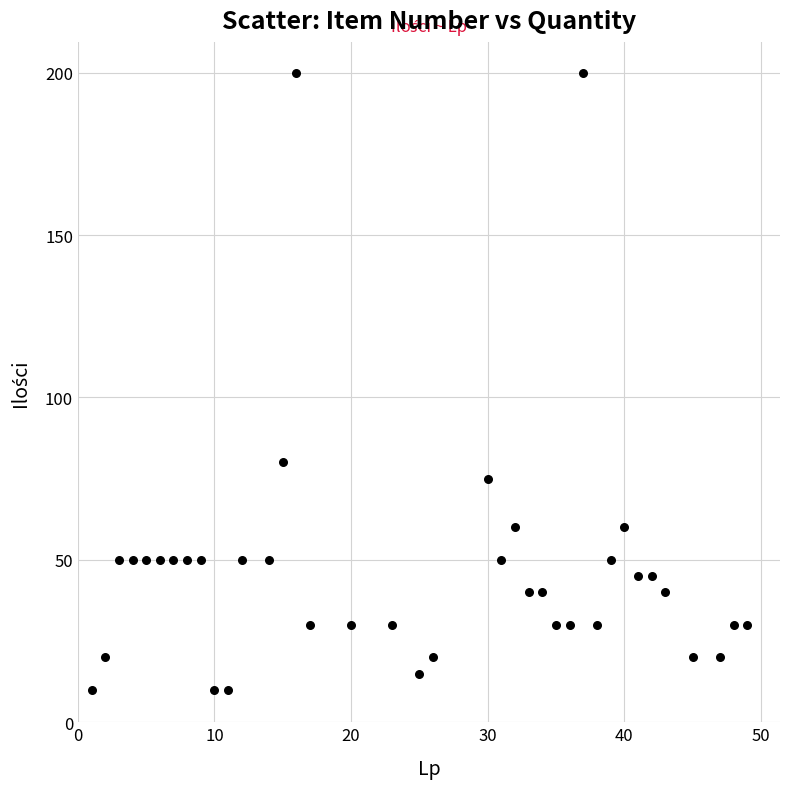

What Y value in the scatter plot is closest to 105?

80